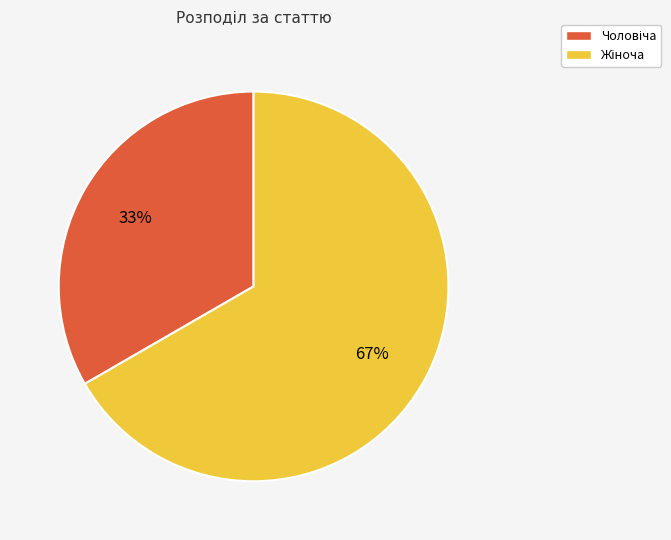

Does any single category account for the majority?

Yes